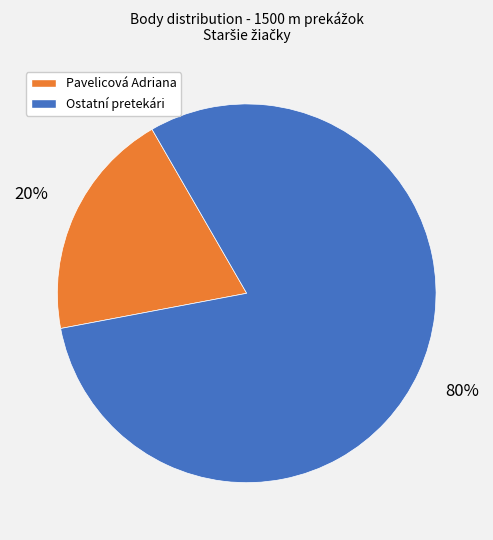

Does any single category account for the majority?

Yes